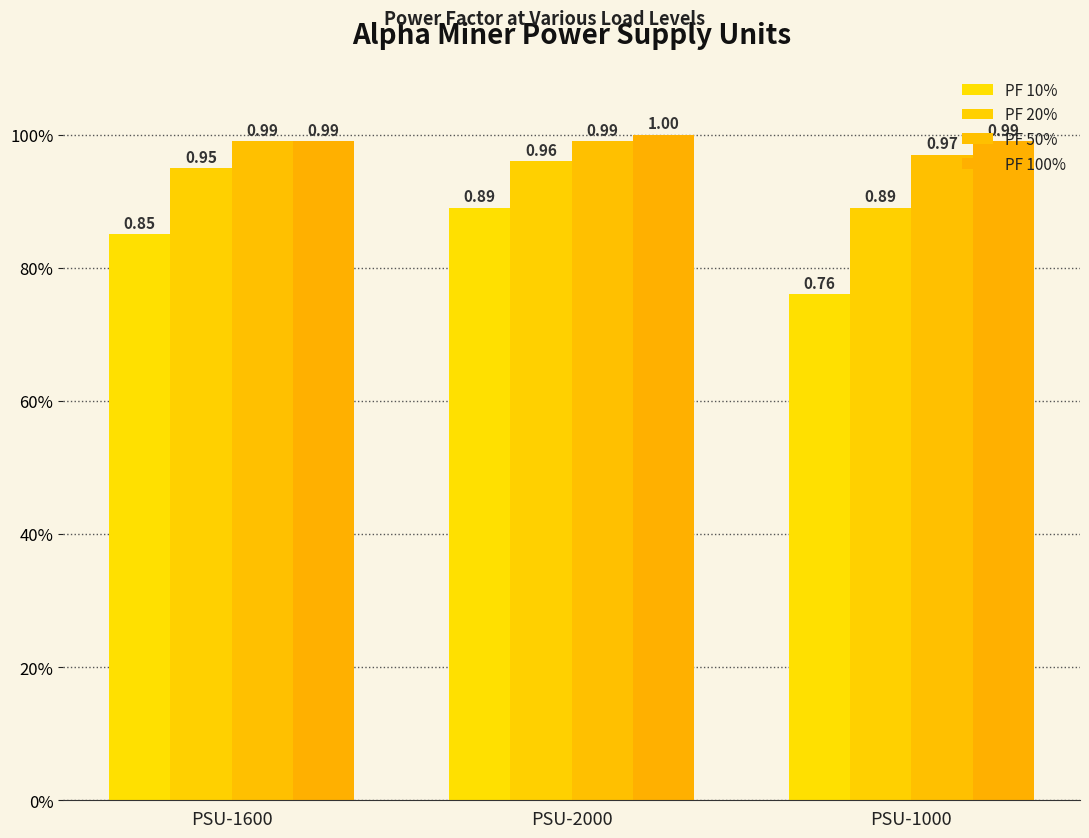

True or false: PF 10% has a value of 0.5 at PSU-2000.

False